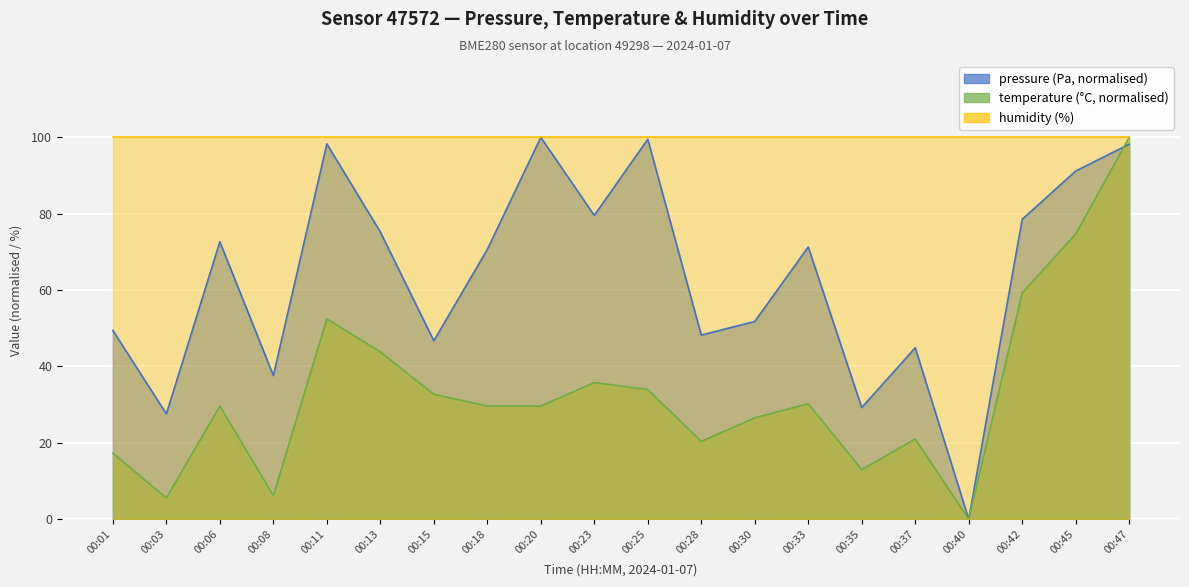

True or false: pressure has more than 2 points higher than both neighbors.

True